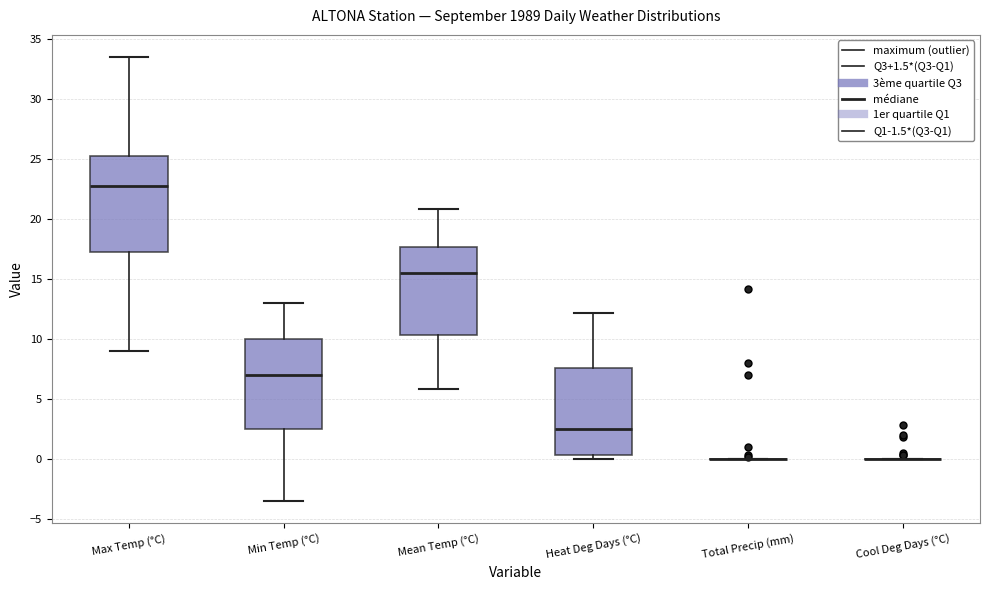

Reading left to right, read every box against the y-axis: the position of its median line, the range the box covers, and the ends of its whiskers. The values are not printed on the chart, so give them approximately, as read against the axis.

Max Temp (°C): median 23.0, box 17.5 to 25.5, whiskers 9.0 to 33.5
Min Temp (°C): median 7.0, box 2.5 to 10.0, whiskers -3.5 to 13.0
Mean Temp (°C): median 15.5, box 10.5 to 17.5, whiskers 6.0 to 21.0
Heat Deg Days (°C): median 2.5, box 0.5 to 7.5, whiskers 0.0 to 12.0
Total Precip (mm): box collapsed to a line at 0.0, whiskers 0.0 to 0.0
Cool Deg Days (°C): box collapsed to a line at 0.0, whiskers 0.0 to 0.0